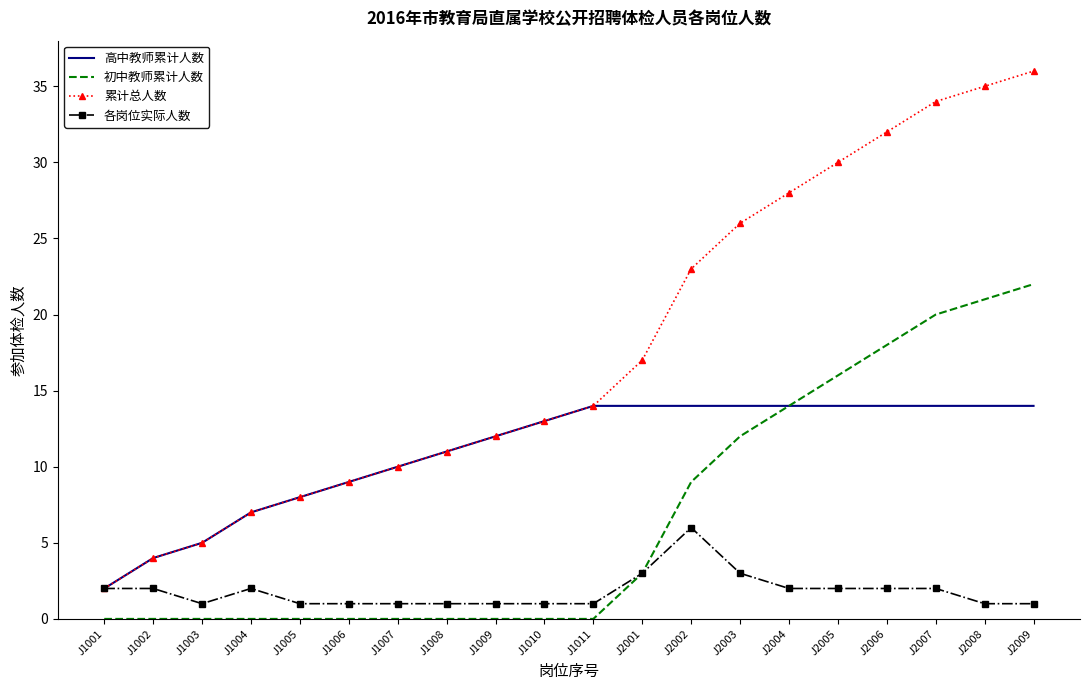

Read the 高中教师累计人数 value at J2009.

14